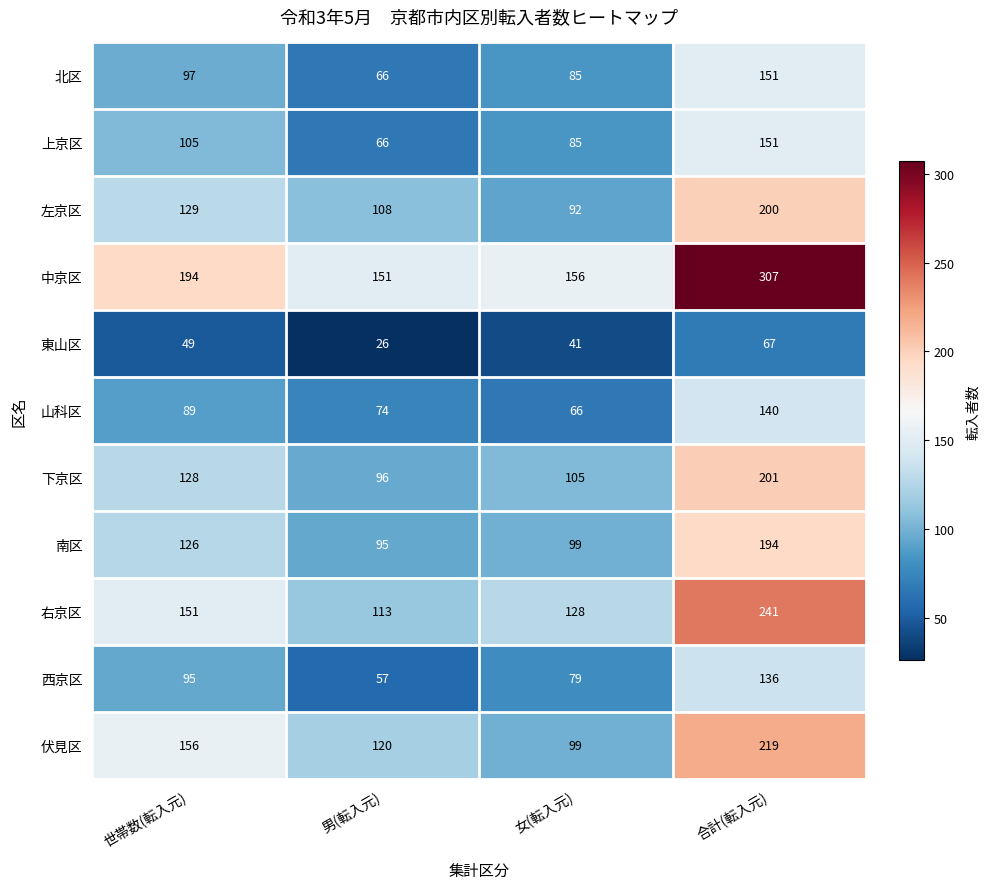

Is the value of 伏見区 at 女(転入元) greater than the value of 右京区 at 世帯数(転入元)?

No